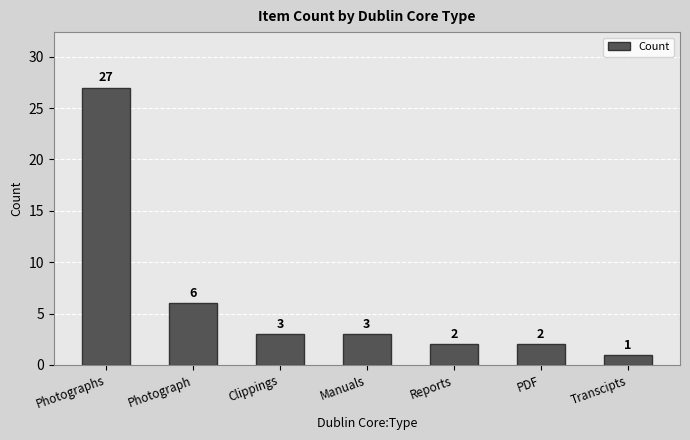

Approximately how many times larger is the value at Transcipts compared to Reports?

0.5